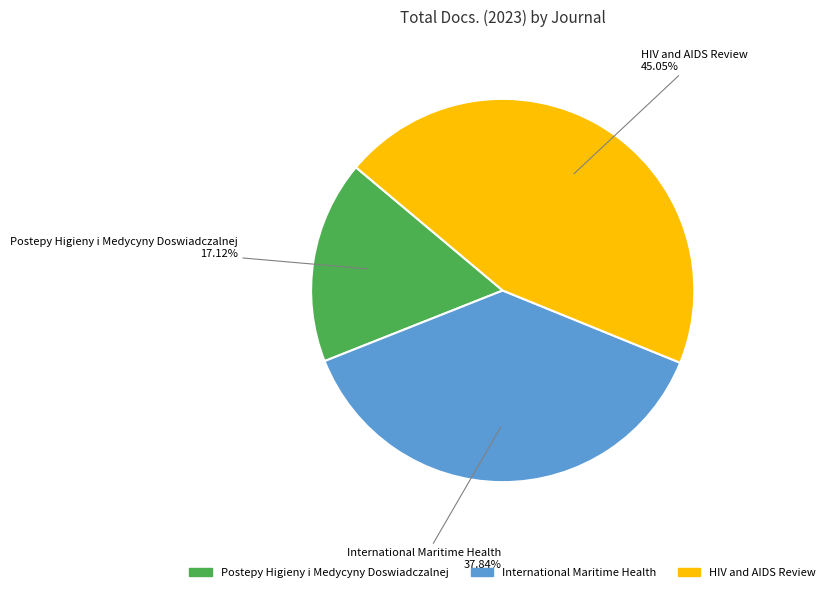

To the nearest percent, what is the difference between the largest and smallest slice percentages?

28%